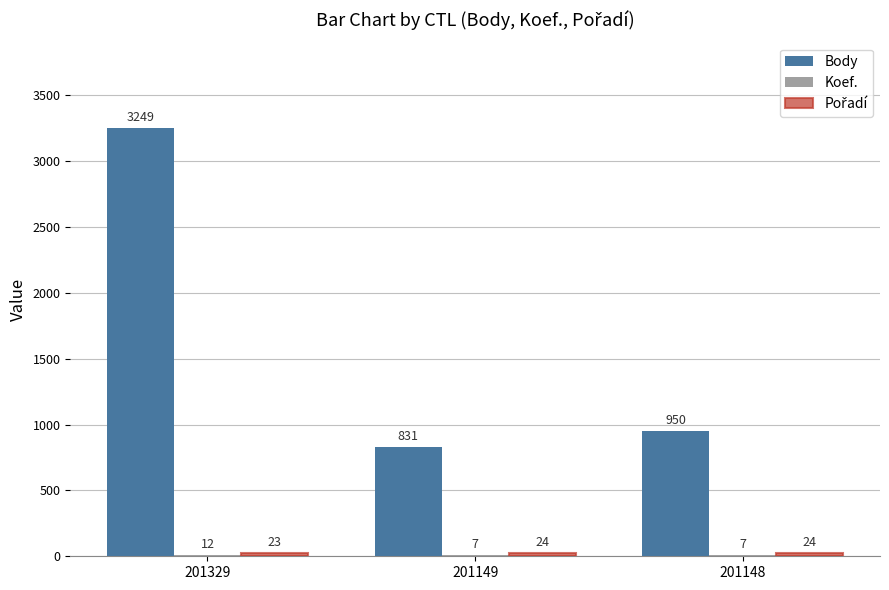

Which series has the largest total across all categories?

Body